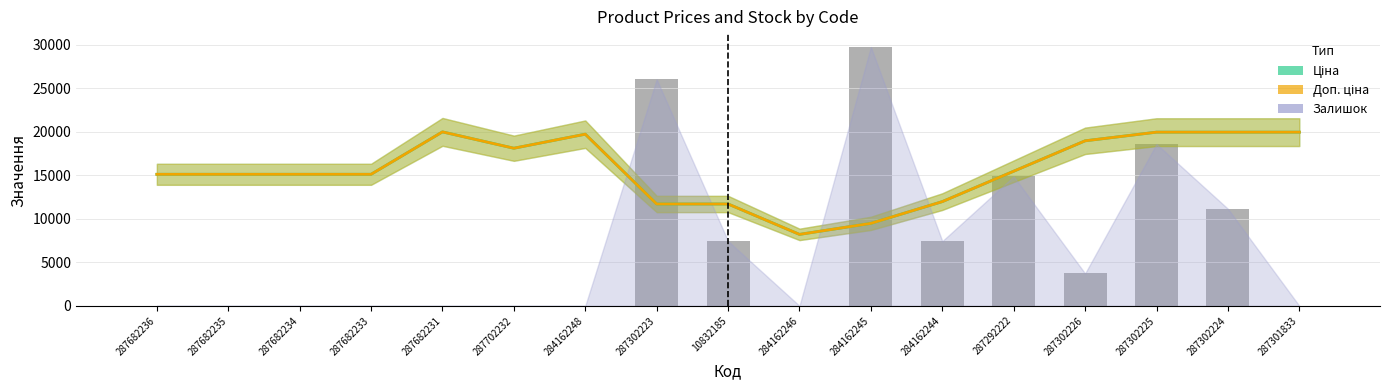

What is the label of the 3rd bar from the right?

287302225